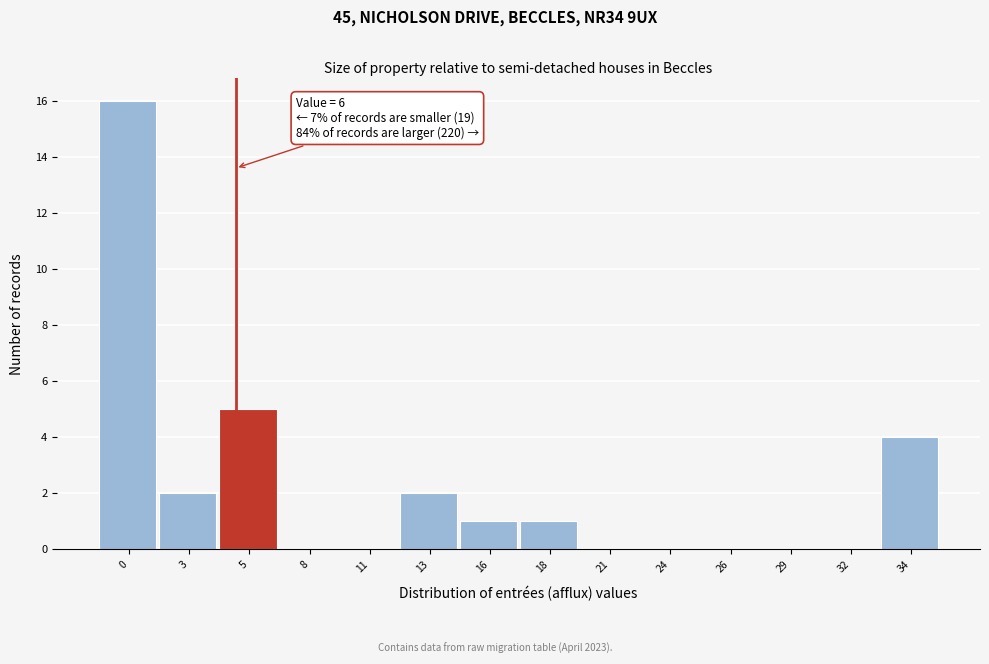

Reading left to right, transcribe all the data shown in this chart.

0=16	3=2	5=5	8=0	11=0	13=2	16=1	18=1	21=0	24=0	26=0	29=0	32=0	34=4